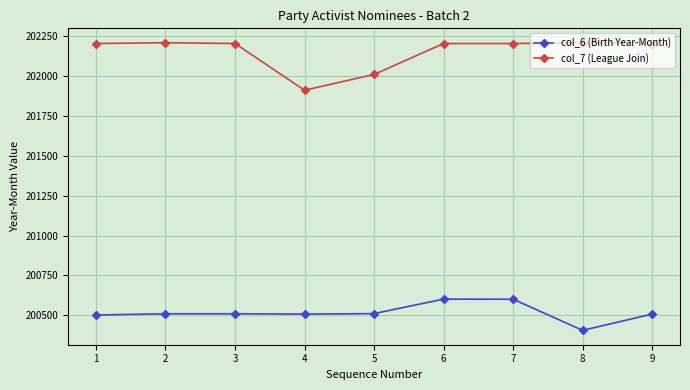

The col_7 (League Join) series shows 73198 at 7. True or false?

False